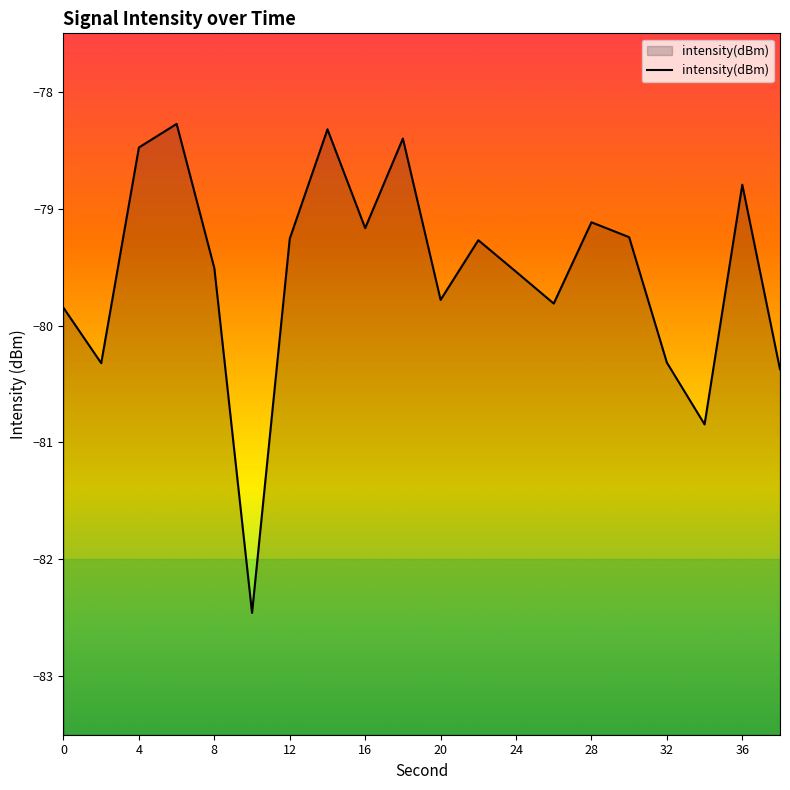

Where does the data first go above -79?

4